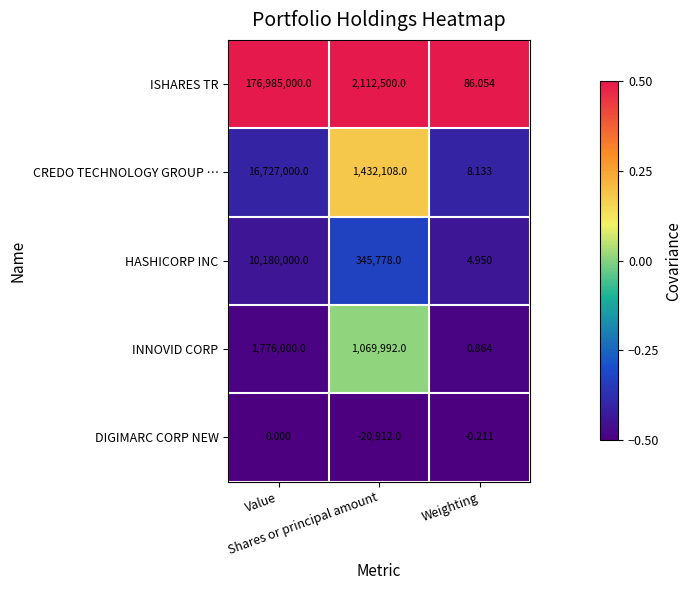

Which series has the widest spread of values?

ISHARES TR